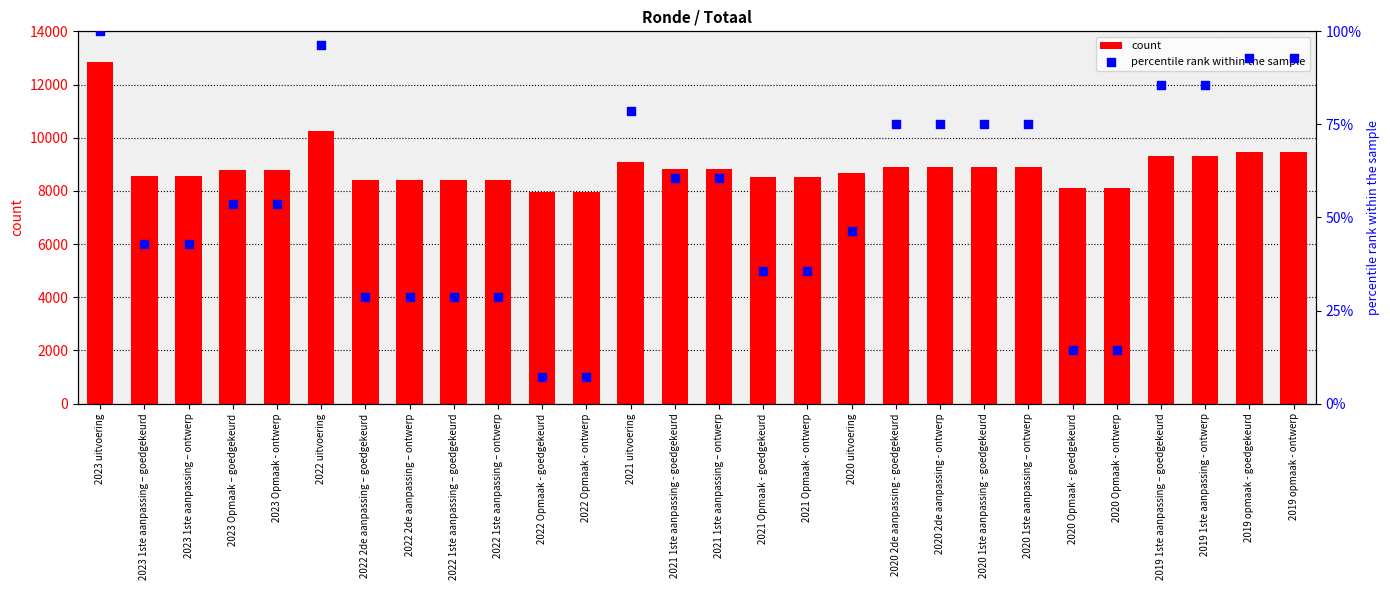

Is the value of percentile rank within the sample at 2020 Opmaak - goedgekeurd greater than the value of count at 2020 Opmaak - ontwerp?

No